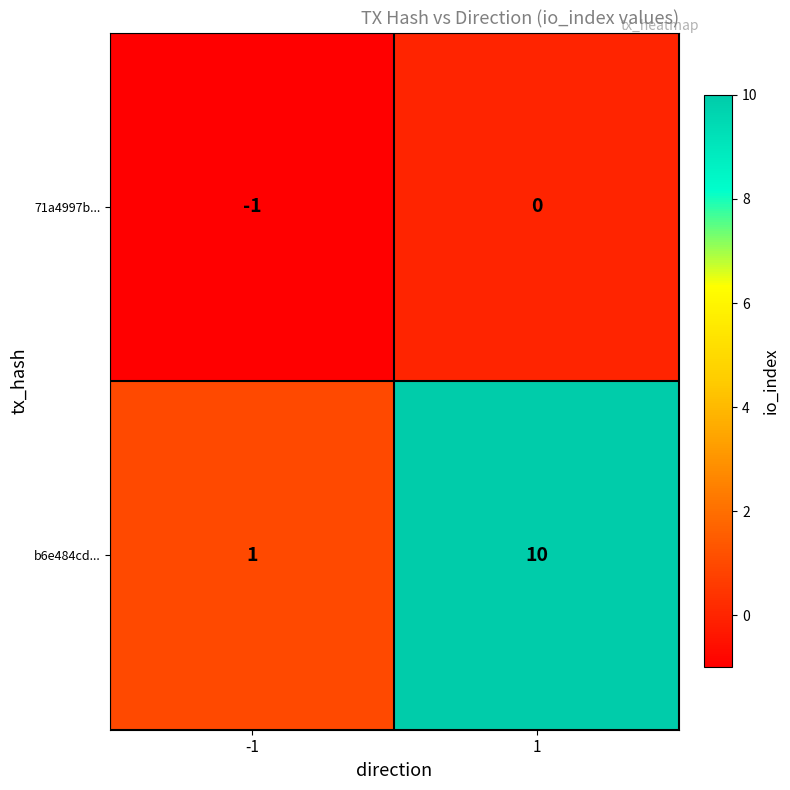

How many series are shown in this chart?

2